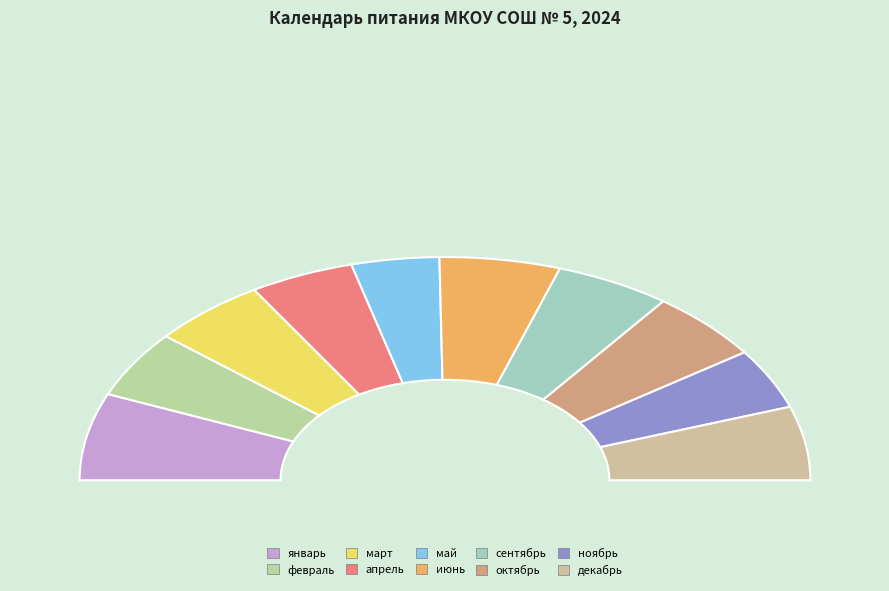

To the nearest percent, what is the average slice percentage?

10%